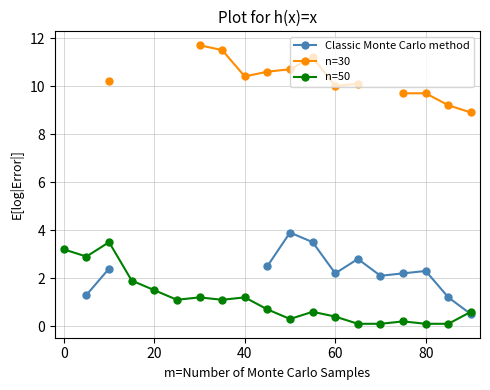

The value of n=50 at 0 is 3.2. True or false?

True